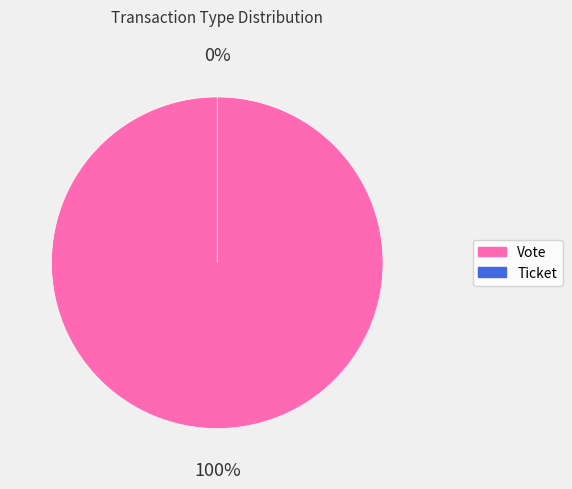

What is the smallest slice in the pie chart?

Ticket